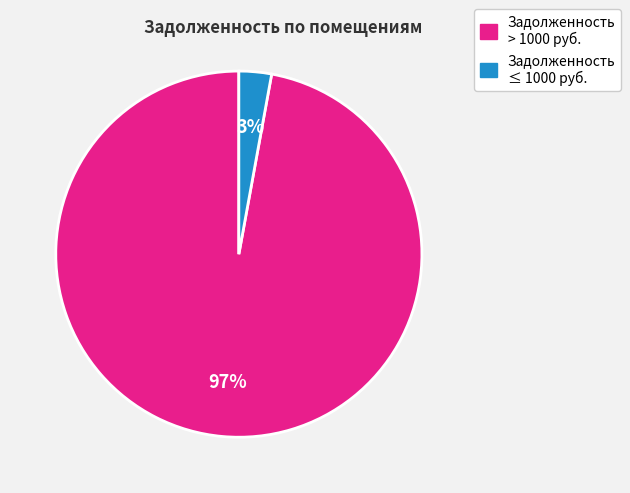

Is there a majority slice in this chart?

Yes